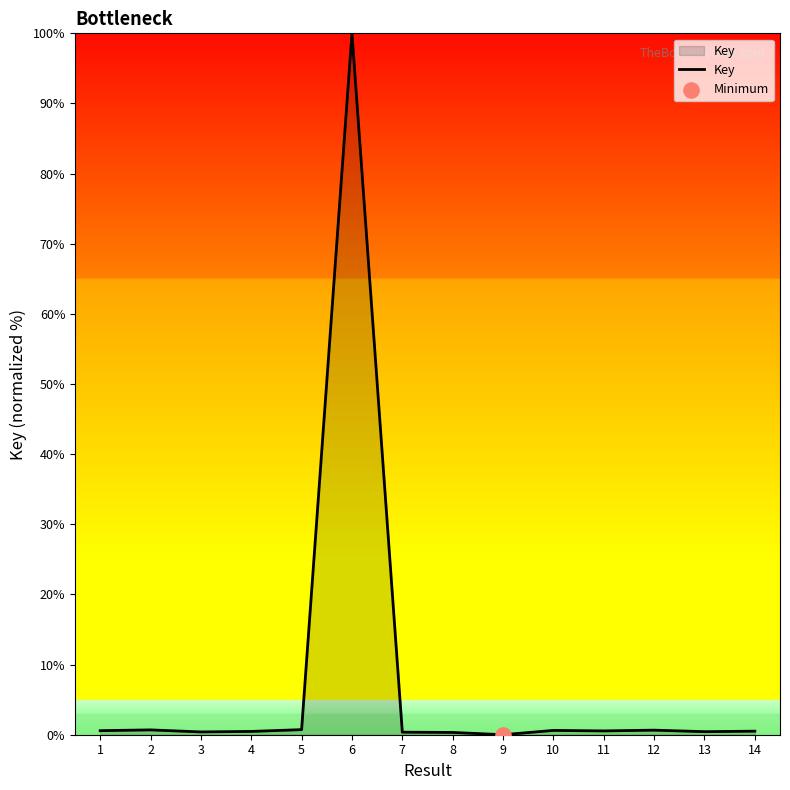

What is the change in value from 2 to 14?

-0.2